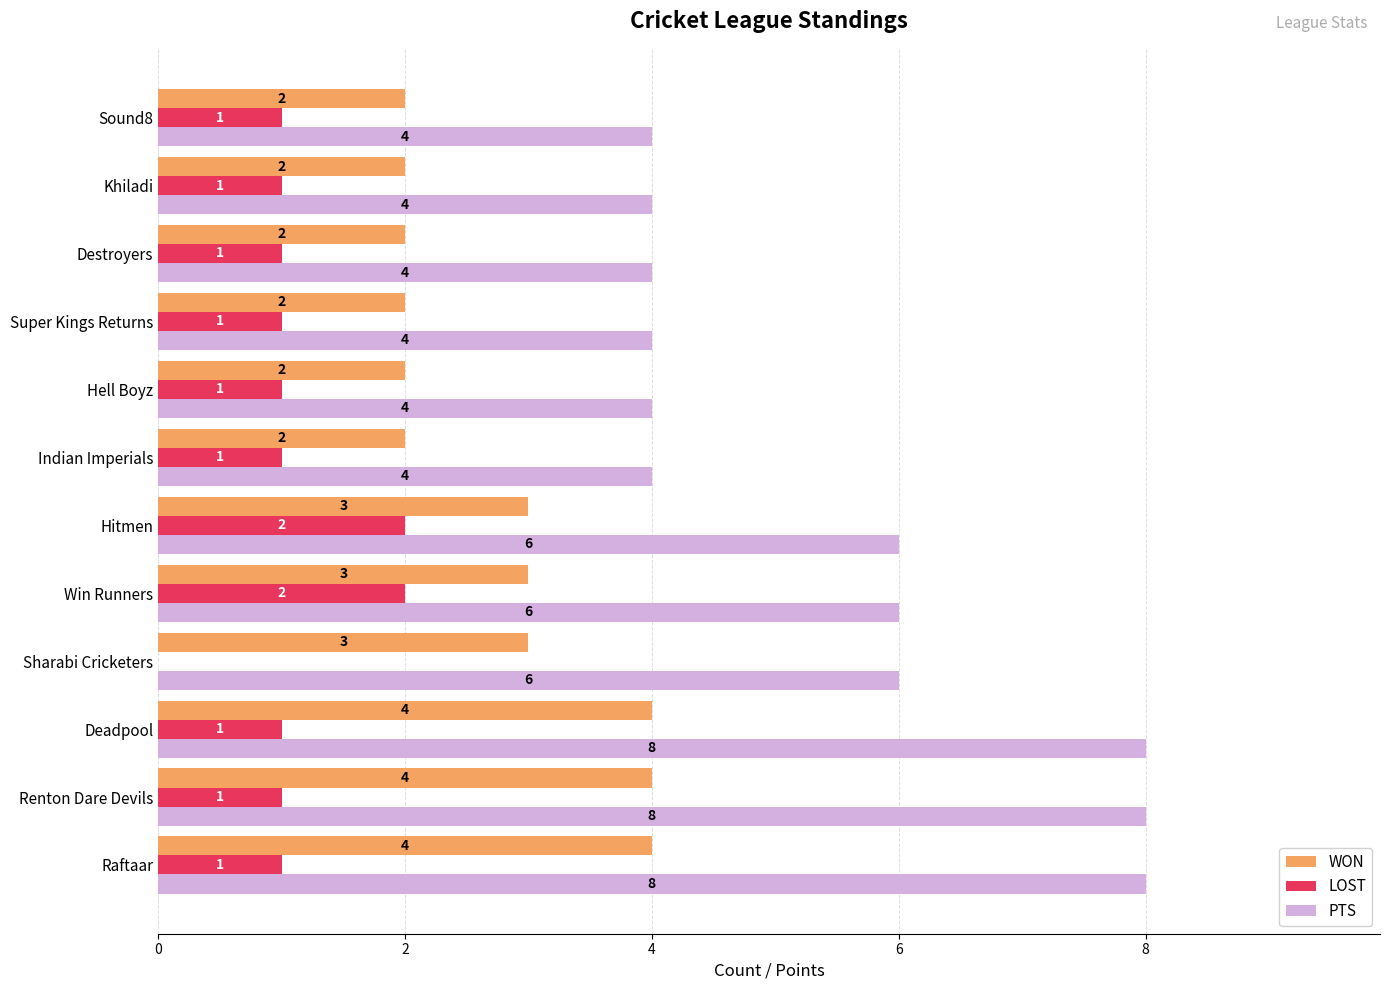

Count the number of categories in the chart.

12